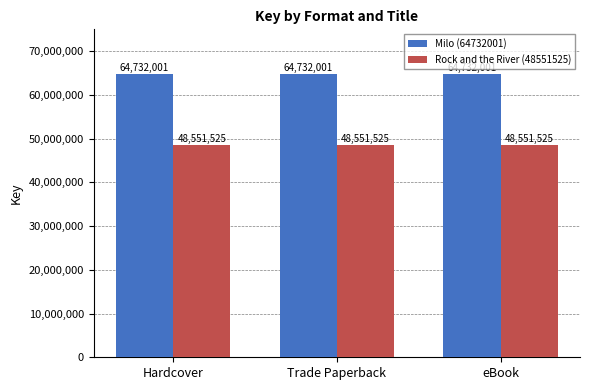

How many series are shown in this chart?

2